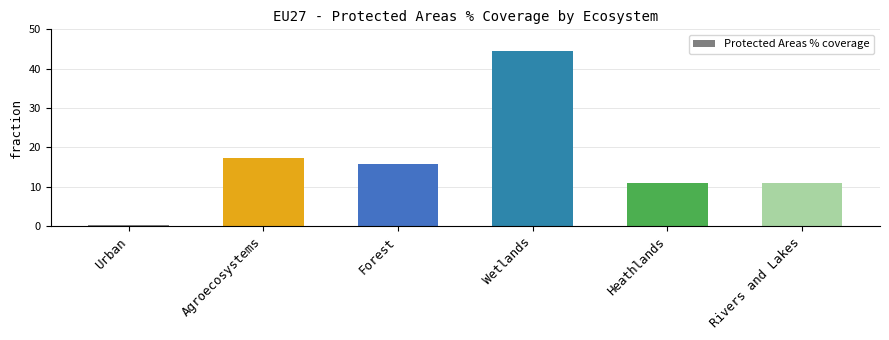

What is the difference between the maximum and minimum values?

44.2